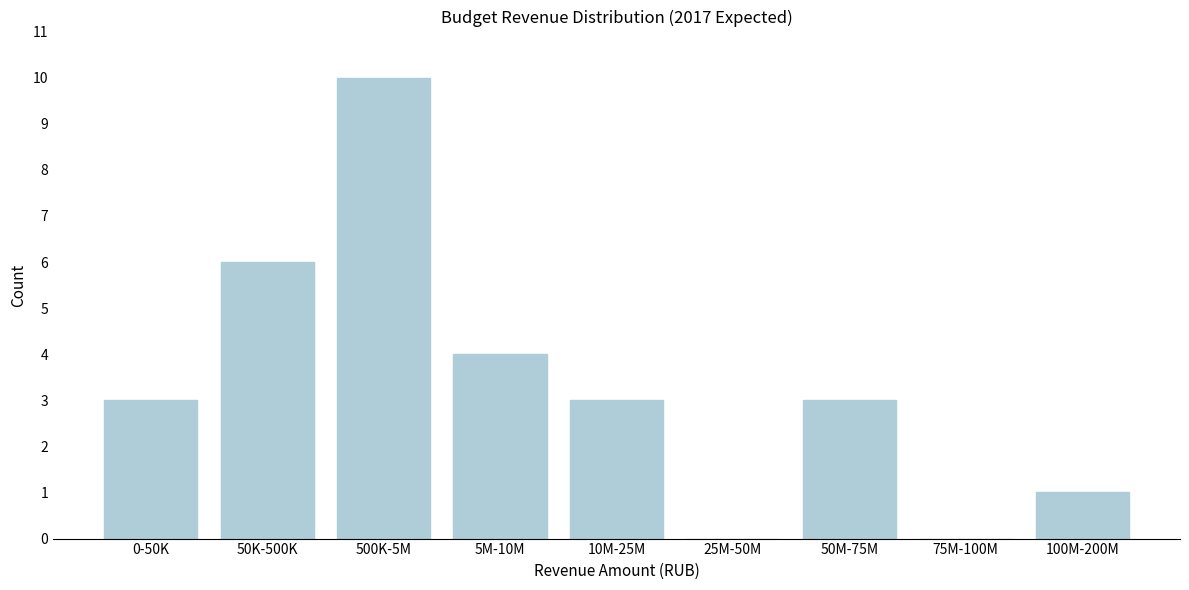

Reading left to right, transcribe all the data shown in this chart.

0-50K=3	50K-500K=6	500K-5M=10	5M-10M=4	10M-25M=3	25M-50M=0	50M-75M=3	75M-100M=0	100M-200M=1